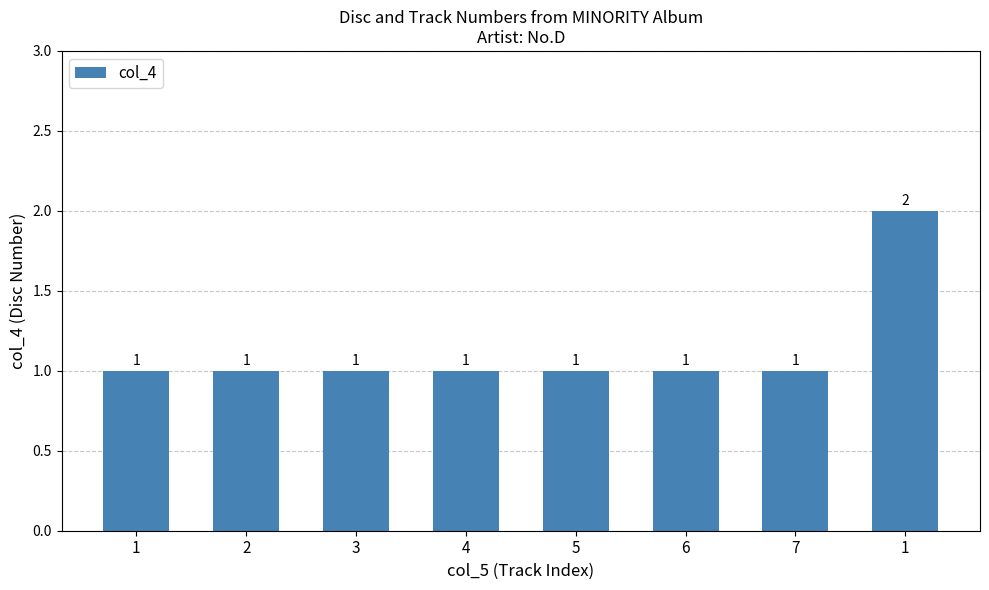

Which category has the lowest value across all series?

1